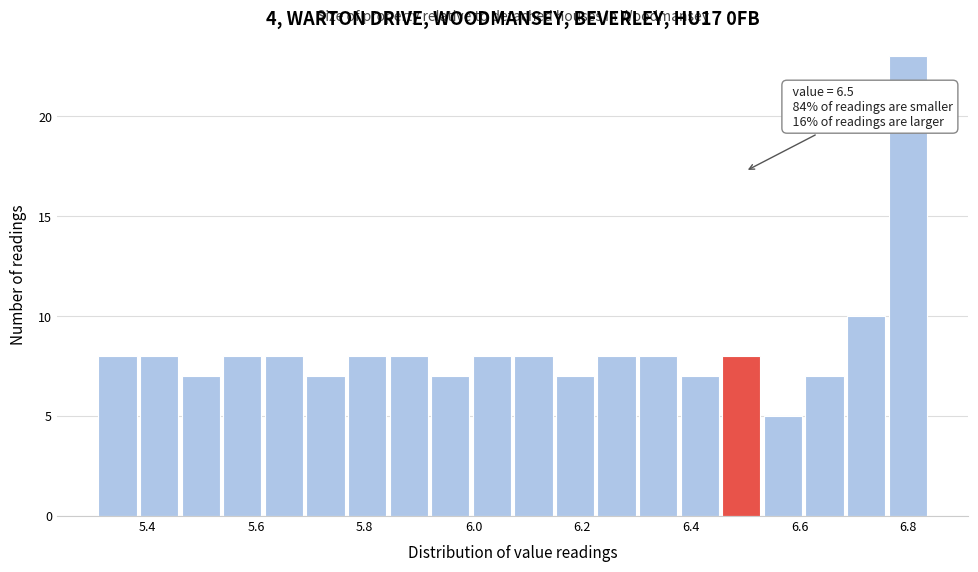

Around what value on the x-axis is the tallest bar? Give the approximate position of its centre, as read against the axis.

6.80